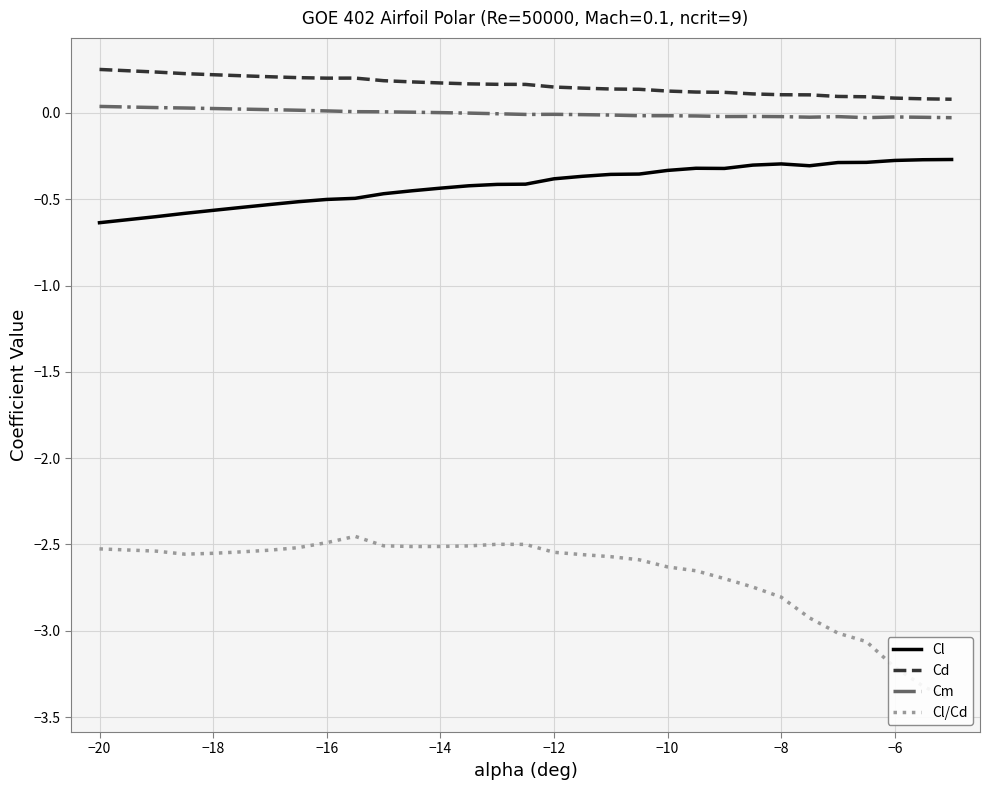

True or false: Cm and Cl cross at least once.

False